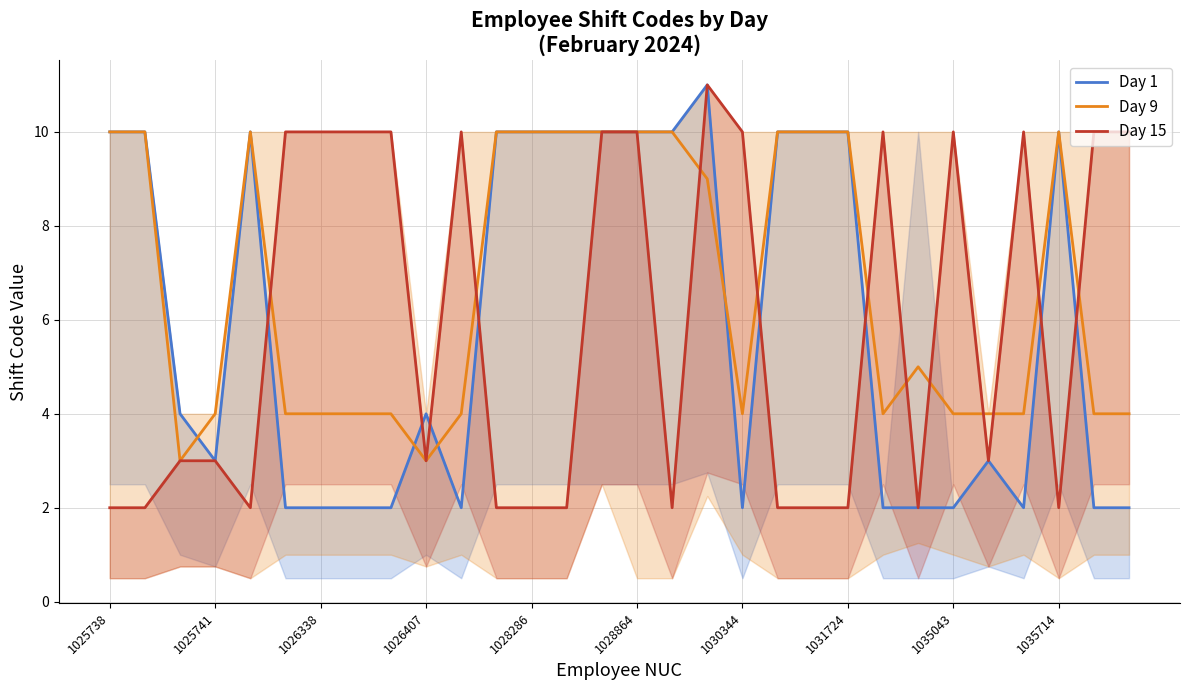

The Day 9 series shows 4 at 1035043. True or false?

True